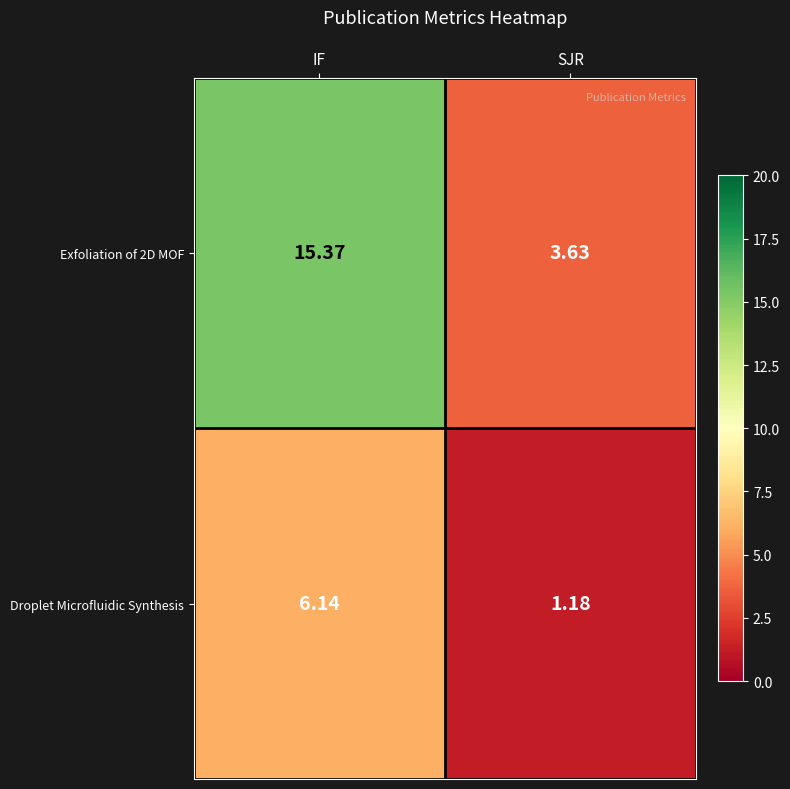

Which series has the widest spread of values?

Exfoliation of 2D MOF